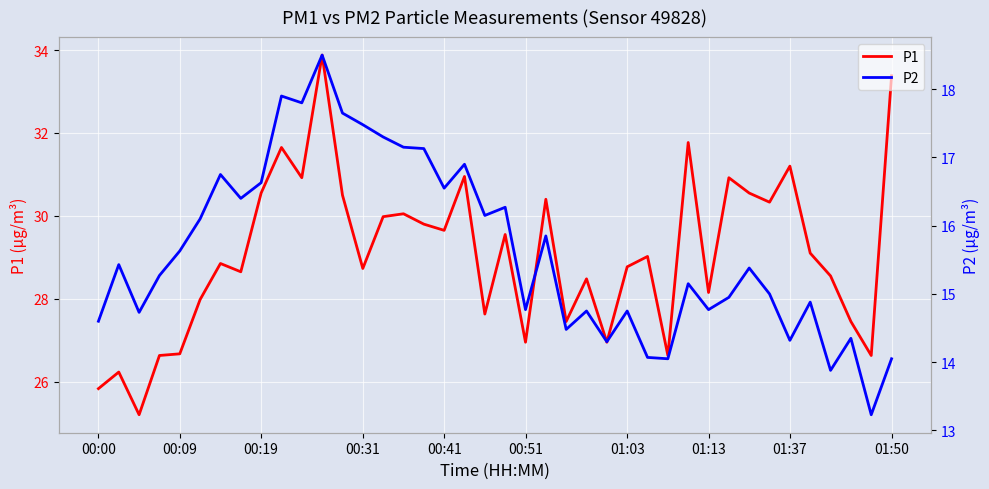

What is the minimum value for P1?

25.2